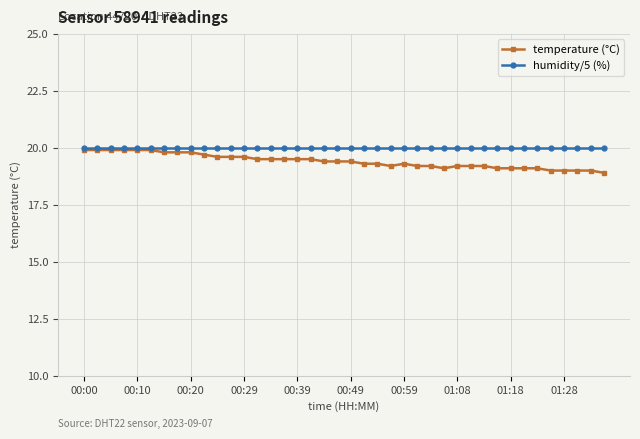

Which series has the widest spread of values?

temperature (°C)